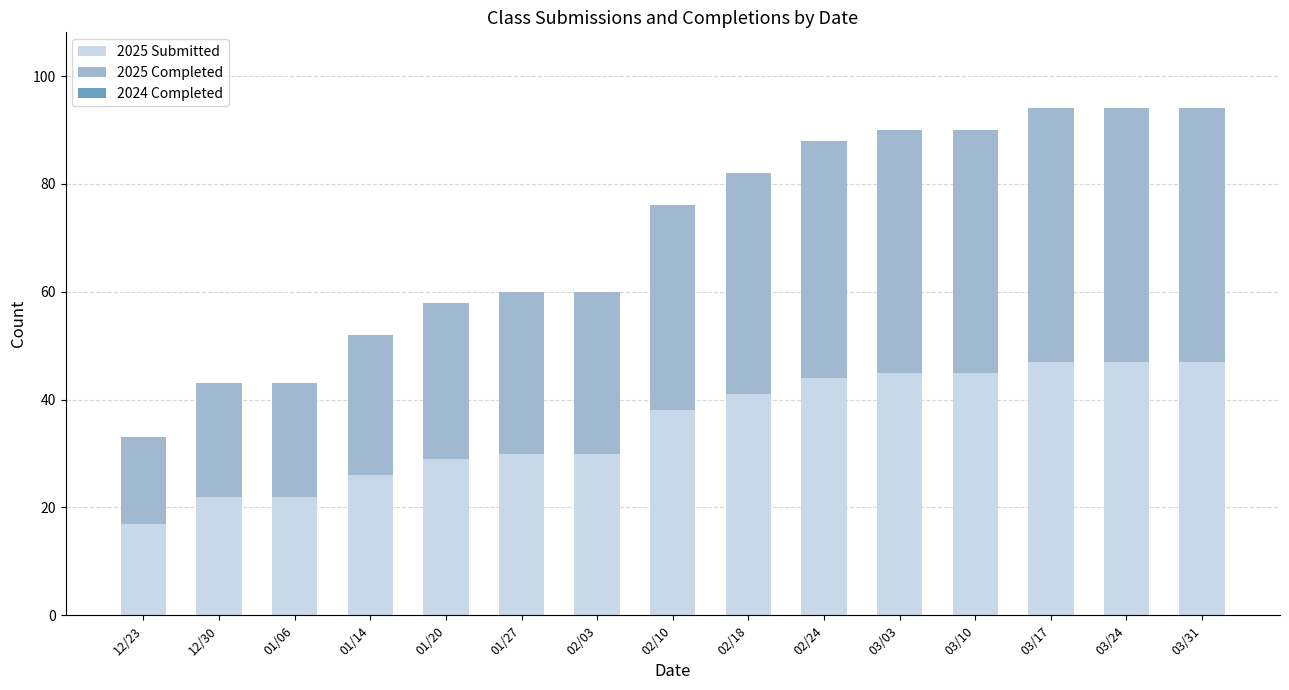

What is the minimum value for 2025 Submitted?

17